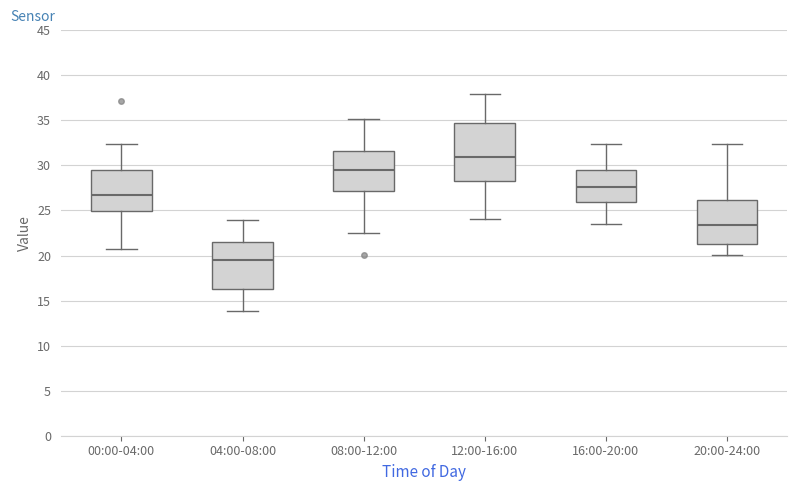

Which box's median line is the lowest?

04:00-08:00